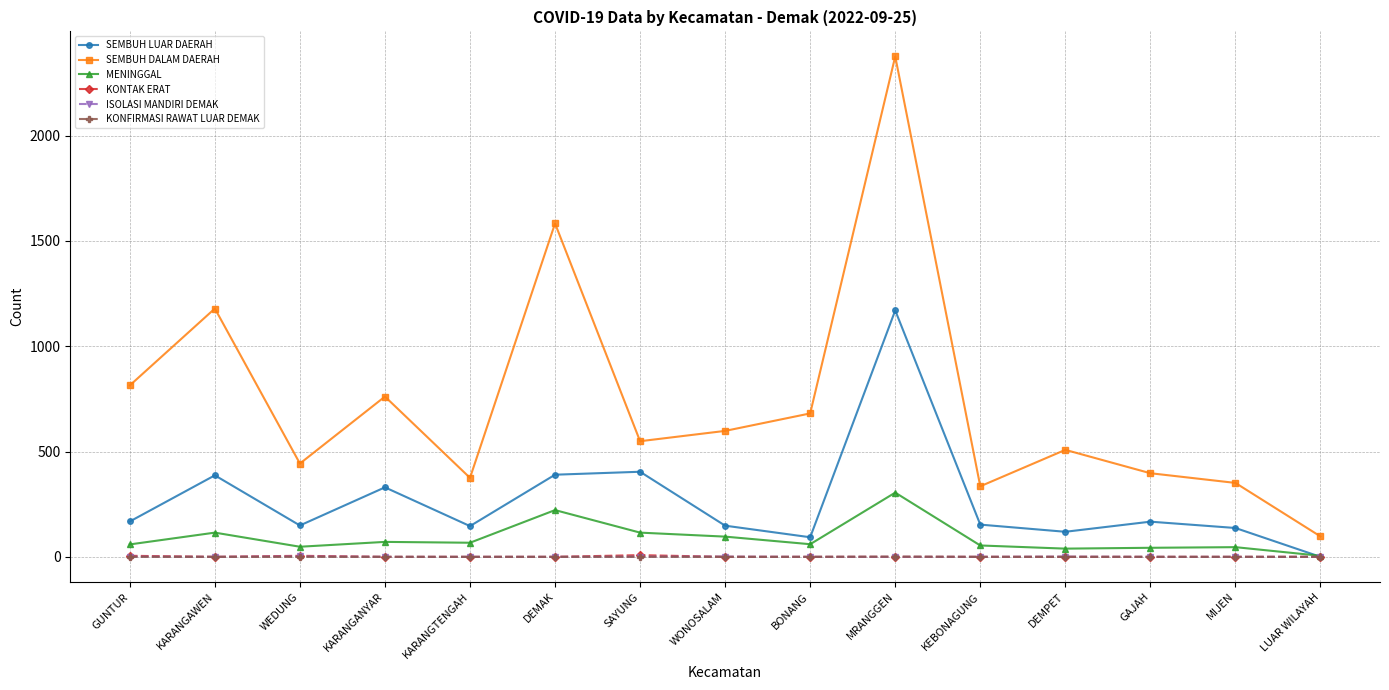

At which label does MENINGGAL first exceed 60?

KARANGAWEN